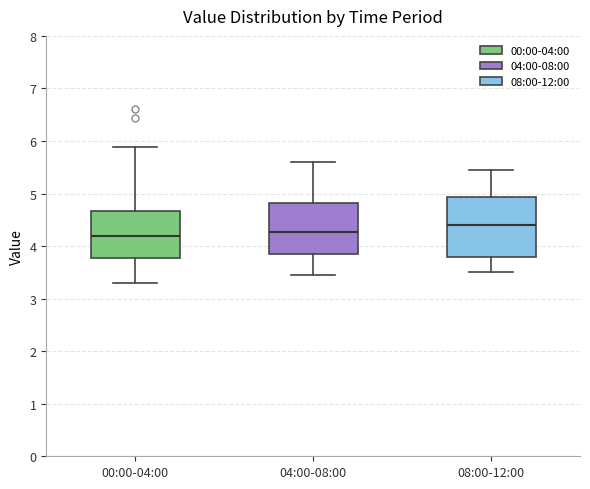

Which box is the tallest, from its lower edge to its upper edge?

08:00-12:00